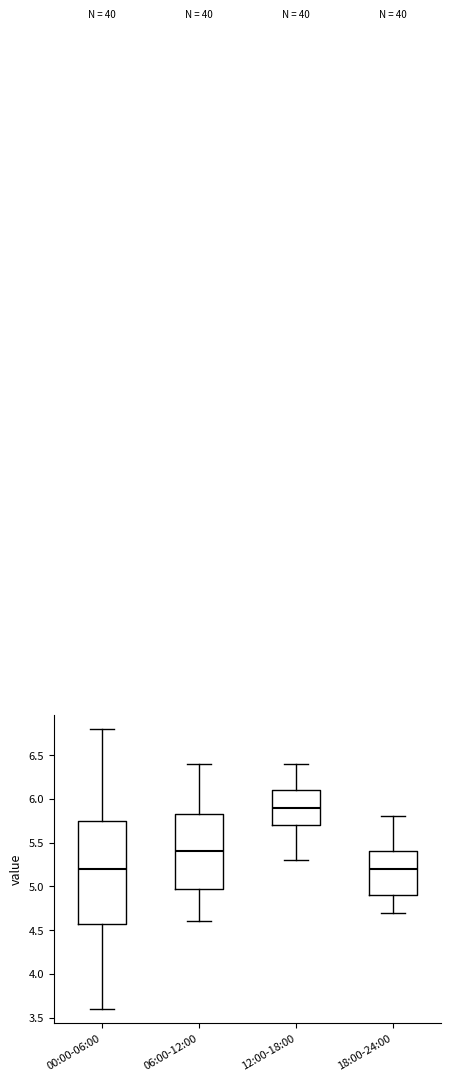

Which box is the tallest, from its lower edge to its upper edge?

00:00-06:00